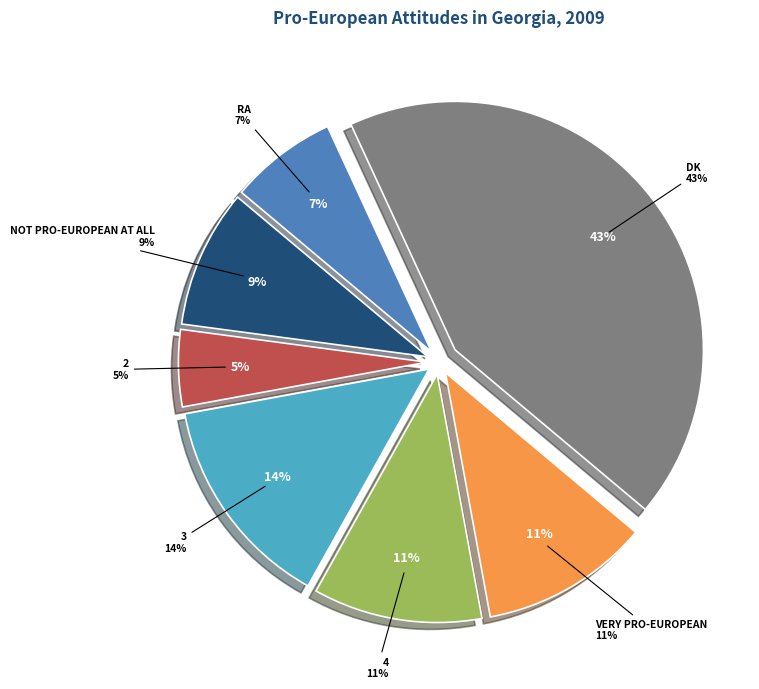

How many segments does this pie chart have?

7